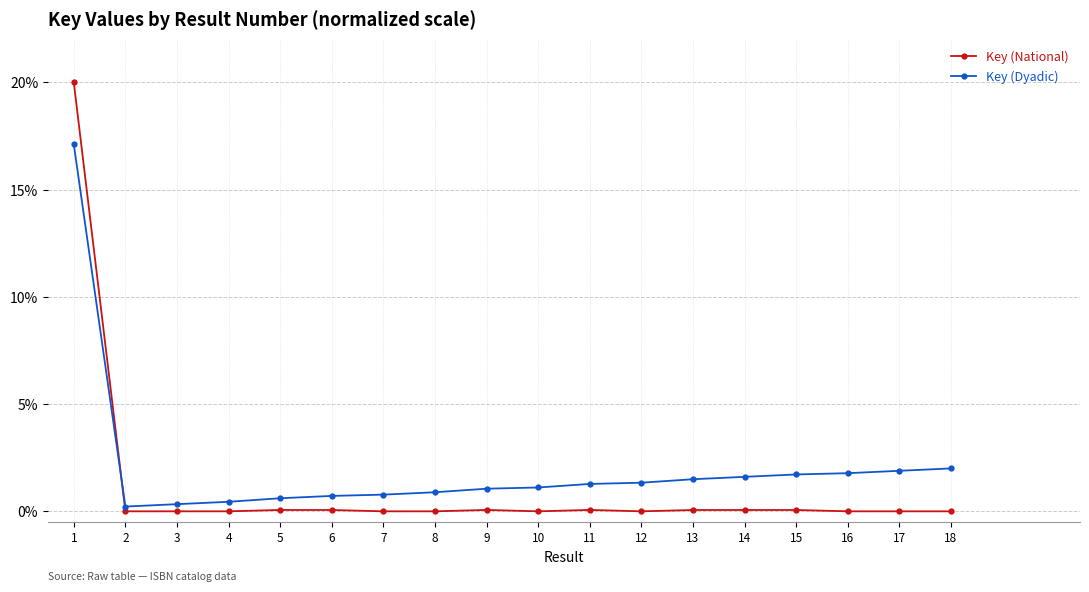

Which series has the largest range (max minus min)?

Key (National)